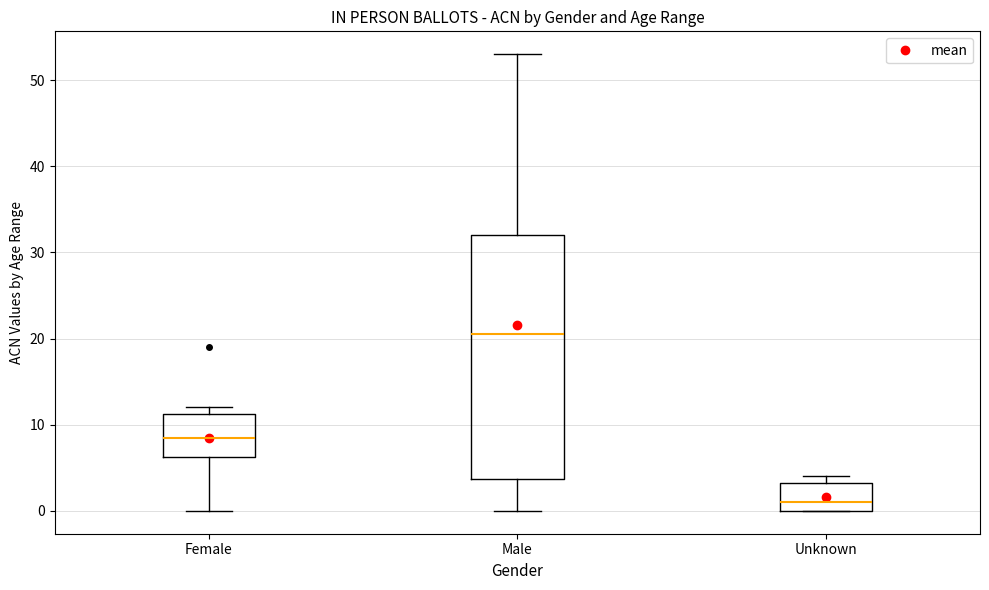

Reading left to right, read every box against the y-axis: the position of its median line, the range the box covers, and the ends of its whiskers. The values are not printed on the chart, so give them approximately, as read against the axis.

Female: median 9, box 6 to 11, whiskers 0 to 12
Male: median 21, box 4 to 32, whiskers 0 to 53
Unknown: median 1, box 0 to 3, whiskers 0 to 4